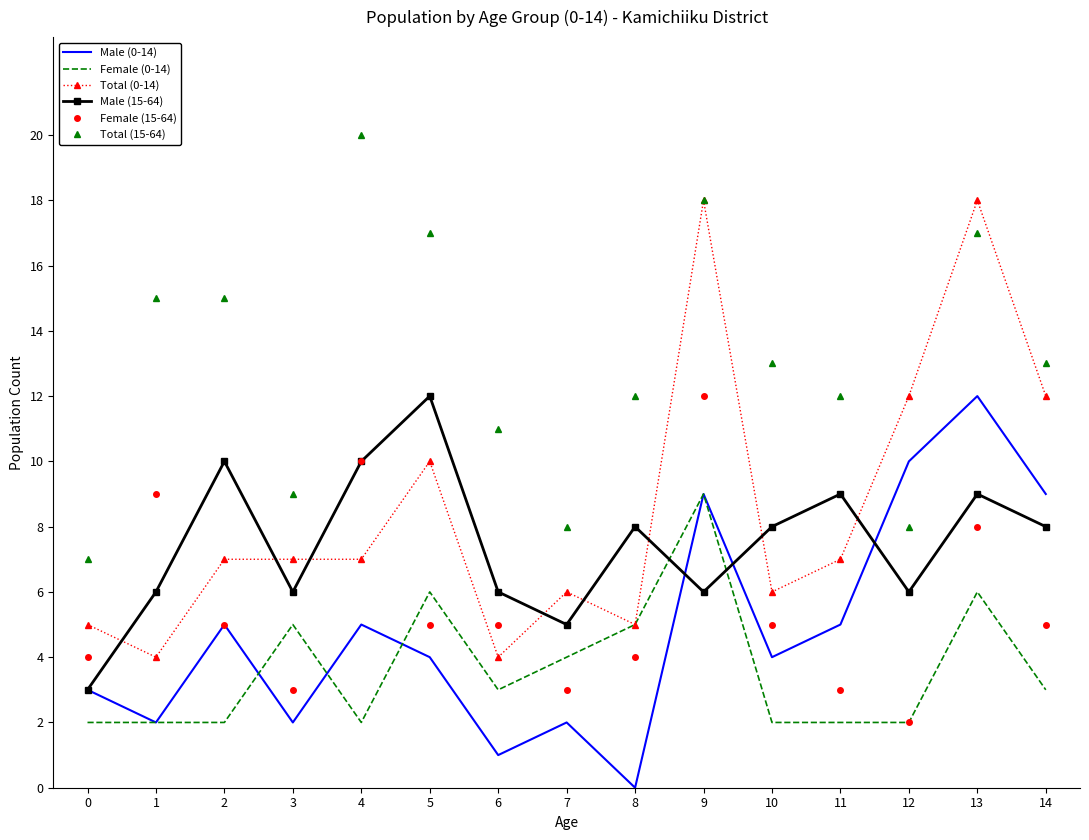

Reading right to left, what are all the values shown in this chart?

Male (0-14): 9	12	10	5	4	9	0	2	1	4	5	2	5	2	3
Female (0-14): 3	6	2	2	2	9	5	4	3	6	2	5	2	2	2
Total (0-14): 12	18	12	7	6	18	5	6	4	10	7	7	7	4	5
Male (15-64): 8	9	6	9	8	6	8	5	6	12	10	6	10	6	3
Female (15-64): 5	8	2	3	5	12	4	3	5	5	10	3	5	9	4
Total (15-64): 13	17	8	12	13	18	12	8	11	17	20	9	15	15	7